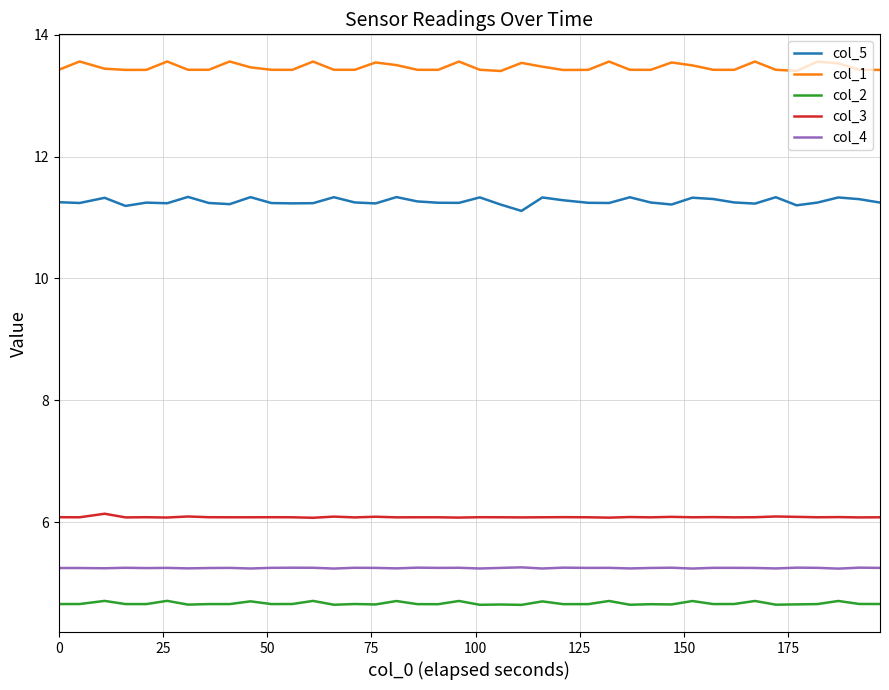

Which series has the largest total across all categories?

col_1